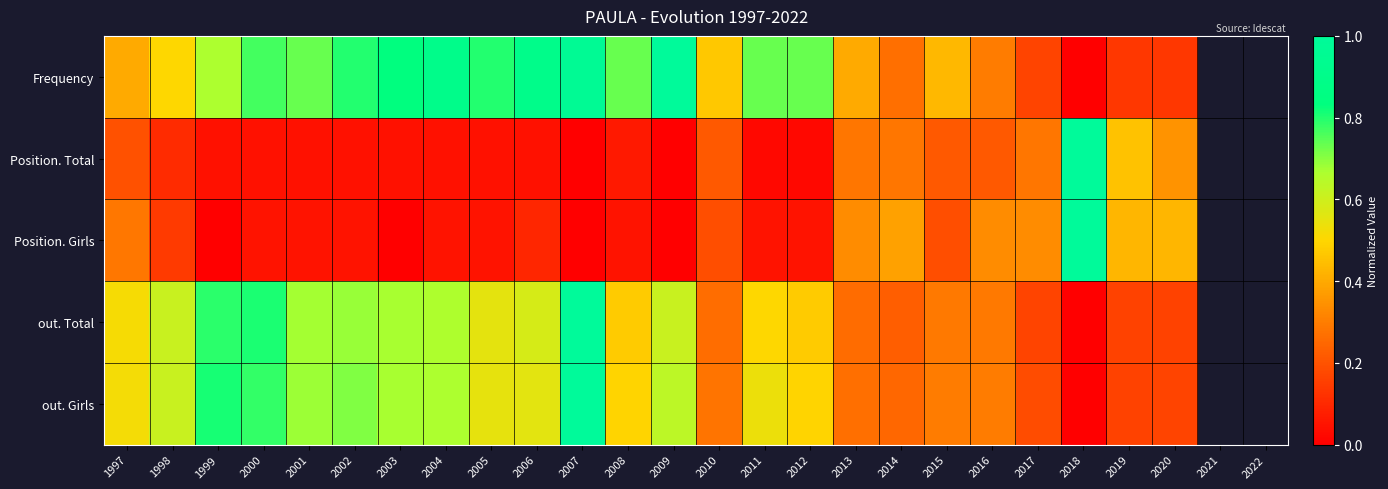

What is the total value across all series at 2007?

3.0